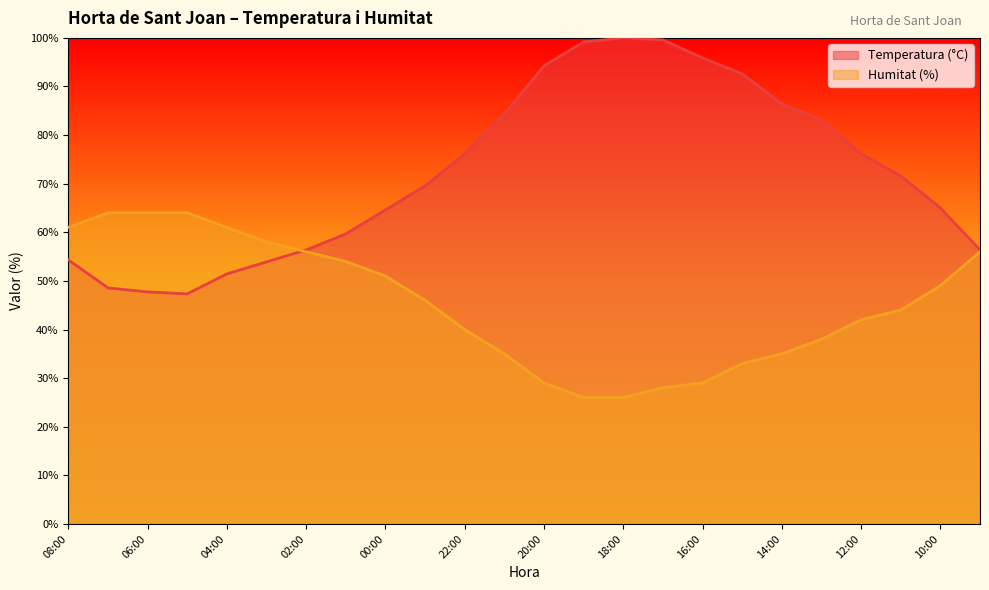

What is the label of the 8th point from the right?

16:00